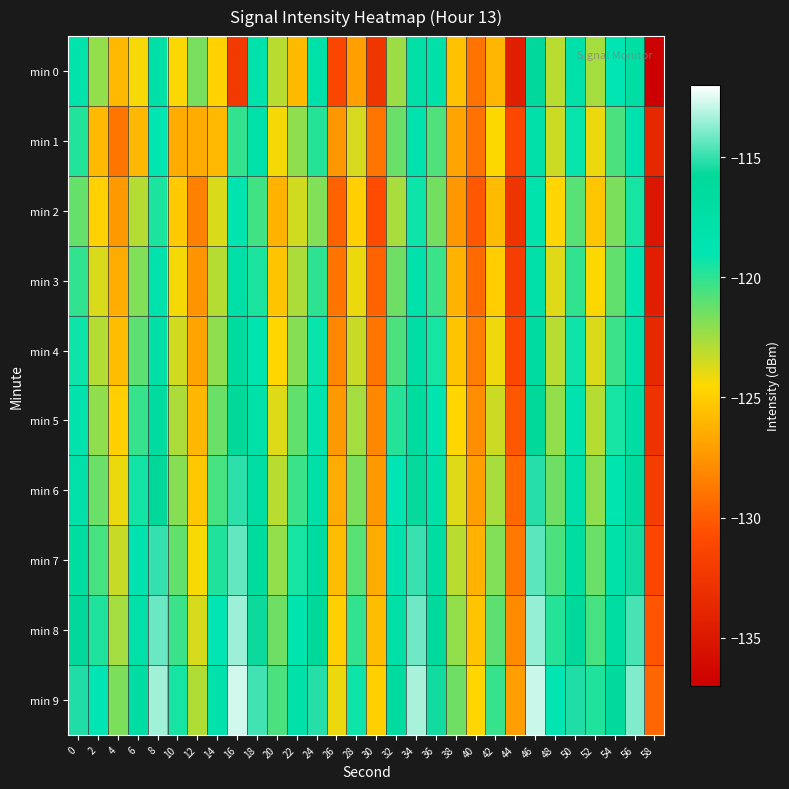

Reading left to right, list all the values displayed in this chart.

min 0: 0=-118.4	2=-122.2	4=-125.8	6=-124.3	8=-117.4	10=-124.4	12=-121.6	14=-124.8	16=-132.2	18=-118.2	20=-123.0	22=-125.8	24=-117.9	26=-131.2	28=-127.0	30=-132.5	32=-122.4	34=-117.4	36=-117.8	38=-125.6	40=-129.0	42=-126.1	44=-134.5	46=-116.1	48=-123.0	50=-118.0	52=-122.6	54=-119.0	56=-117.1	58=-137.0
min 1: 0=-119.8	2=-125.9	4=-128.9	6=-125.9	8=-118.9	10=-126.5	12=-126.6	14=-125.8	16=-120.1	18=-117.9	20=-124.3	22=-122.1	24=-119.8	26=-127.4	28=-123.6	30=-128.9	32=-121.3	34=-118.5	36=-120.7	38=-126.8	40=-129.1	42=-124.5	44=-131.2	46=-117.8	48=-123.4	50=-119.2	52=-124.1	54=-120.6	56=-118.3	58=-133.7
min 2: 0=-121.2	2=-124.8	4=-127.3	6=-122.9	8=-119.6	10=-125.1	12=-128.4	14=-123.7	16=-118.8	18=-120.4	20=-126.2	22=-123.5	24=-121.8	26=-129.7	28=-124.9	30=-130.8	32=-122.6	34=-119.3	36=-121.5	38=-127.4	40=-130.2	42=-125.8	44=-132.7	46=-118.4	48=-124.6	50=-120.9	52=-125.3	54=-121.7	56=-119.5	58=-135.2
min 3: 0=-120.1	2=-123.7	4=-126.5	6=-121.8	8=-118.2	10=-124.3	12=-127.6	14=-122.9	16=-117.5	18=-119.6	20=-125.4	22=-122.7	24=-120.0	26=-128.9	28=-124.1	30=-129.7	32=-121.4	34=-118.1	36=-120.3	38=-126.2	40=-129.4	42=-125.0	44=-131.9	46=-117.6	48=-123.8	50=-120.1	52=-124.5	54=-121.1	56=-118.7	58=-134.4
min 4: 0=-119.3	2=-122.9	4=-125.7	6=-121.0	8=-117.4	10=-123.5	12=-126.8	14=-122.1	16=-116.7	18=-118.8	20=-124.6	22=-121.9	24=-119.2	26=-128.1	28=-123.3	30=-128.9	32=-120.6	34=-117.3	36=-119.5	38=-125.4	40=-128.6	42=-124.2	44=-131.1	46=-116.8	48=-123.0	50=-119.3	52=-123.7	54=-120.3	56=-117.9	58=-133.6
min 5: 0=-118.5	2=-122.1	4=-124.9	6=-120.2	8=-116.6	10=-122.7	12=-126.0	14=-121.3	16=-115.9	18=-118.0	20=-123.8	22=-121.1	24=-118.4	26=-127.3	28=-122.5	30=-128.1	32=-119.8	34=-116.5	36=-118.7	38=-124.6	40=-127.8	42=-123.4	44=-130.3	46=-116.0	48=-122.2	50=-118.5	52=-122.9	54=-119.5	56=-117.1	58=-132.8
min 6: 0=-117.7	2=-121.3	4=-124.1	6=-119.4	8=-115.8	10=-121.9	12=-125.2	14=-120.5	16=-115.1	18=-117.2	20=-123.0	22=-120.3	24=-117.6	26=-126.5	28=-121.7	30=-127.3	32=-119.0	34=-115.7	36=-117.9	38=-123.8	40=-127.0	42=-122.6	44=-129.5	46=-115.2	48=-121.4	50=-117.7	52=-122.1	54=-118.7	56=-116.3	58=-132.0
min 7: 0=-116.9	2=-120.5	4=-123.3	6=-118.6	8=-115.0	10=-121.1	12=-124.4	14=-119.7	16=-114.3	18=-116.4	20=-122.2	22=-119.5	24=-116.8	26=-125.7	28=-120.9	30=-126.5	32=-118.2	34=-114.9	36=-117.1	38=-123.0	40=-126.2	42=-121.8	44=-128.7	46=-114.4	48=-120.6	50=-116.9	52=-121.3	54=-117.9	56=-115.5	58=-131.2
min 8: 0=-116.1	2=-119.7	4=-122.5	6=-117.8	8=-114.2	10=-120.3	12=-123.6	14=-118.9	16=-113.5	18=-115.6	20=-121.4	22=-118.7	24=-116.0	26=-124.9	28=-120.1	30=-125.7	32=-117.4	34=-114.1	36=-116.3	38=-122.2	40=-125.4	42=-121.0	44=-127.9	46=-113.6	48=-119.8	50=-116.1	52=-120.5	54=-117.1	56=-114.7	58=-130.4
min 9: 0=-115.3	2=-118.9	4=-121.7	6=-117.0	8=-113.4	10=-119.5	12=-122.8	14=-118.1	16=-112.7	18=-114.8	20=-120.6	22=-117.9	24=-115.2	26=-124.1	28=-119.3	30=-124.9	32=-116.6	34=-113.3	36=-115.5	38=-121.4	40=-124.6	42=-120.2	44=-127.1	46=-112.8	48=-119.0	50=-115.3	52=-119.7	54=-116.3	56=-113.9	58=-129.6